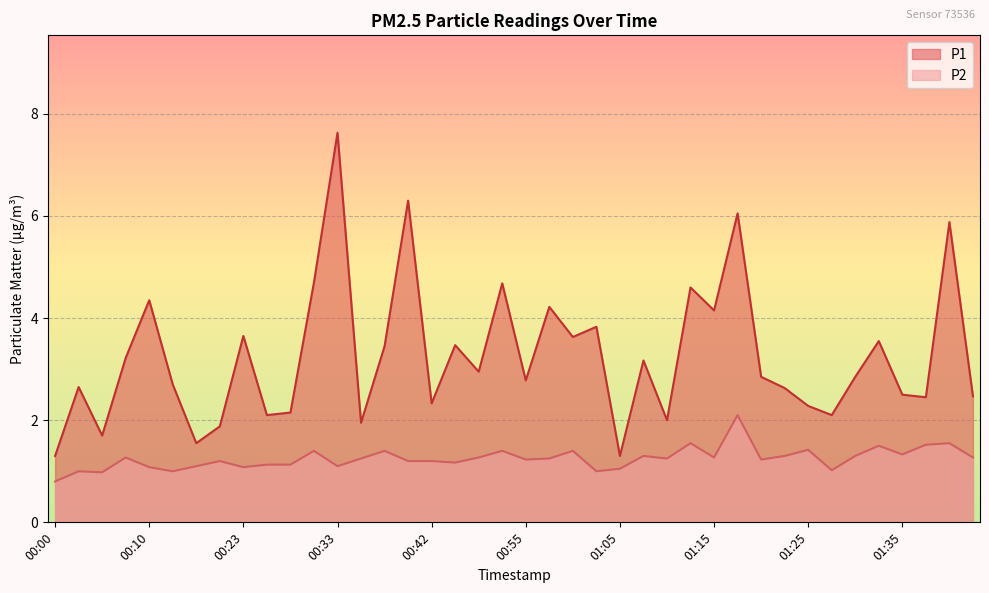

At which label does P2 first exceed 1?

00:08